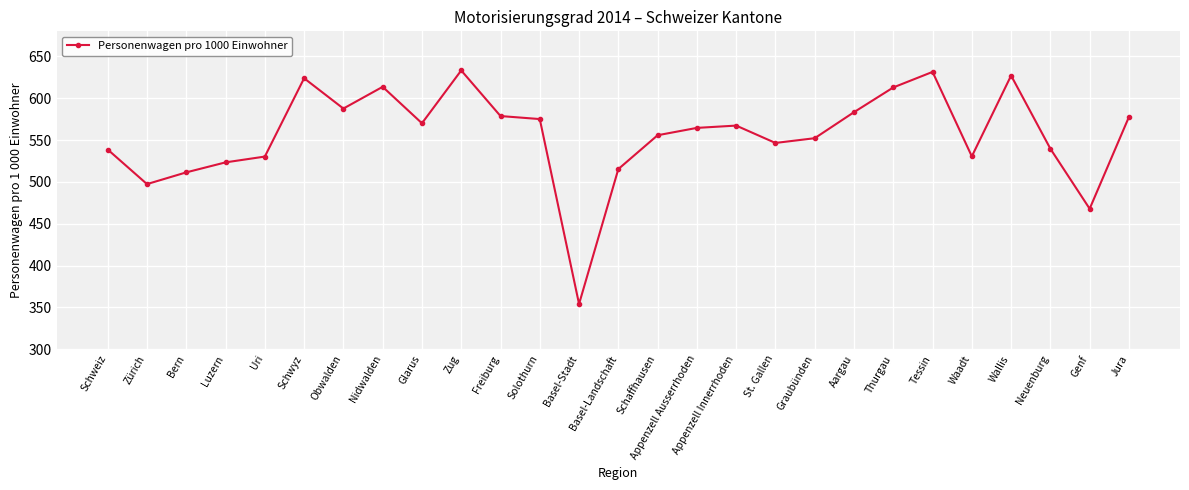

How many data points are less than 564?

13